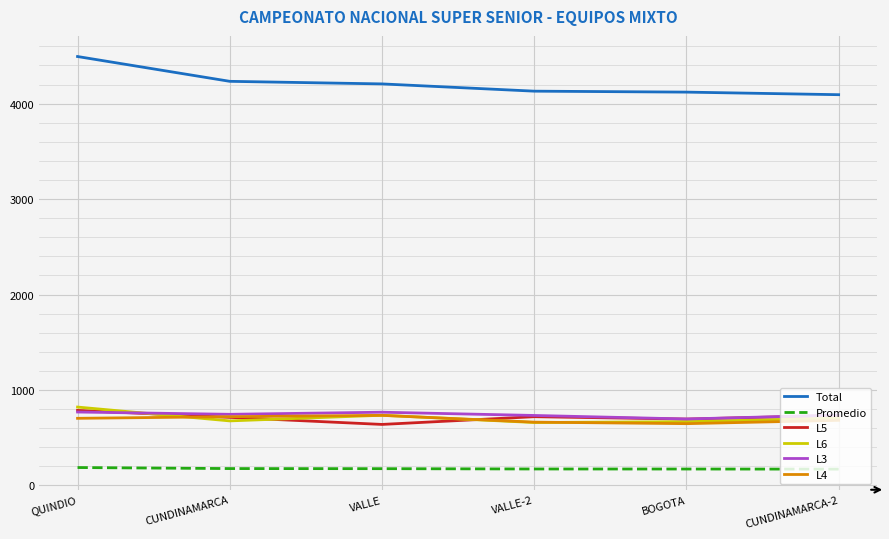

Read the Total value at QUINDIO.

4494.0